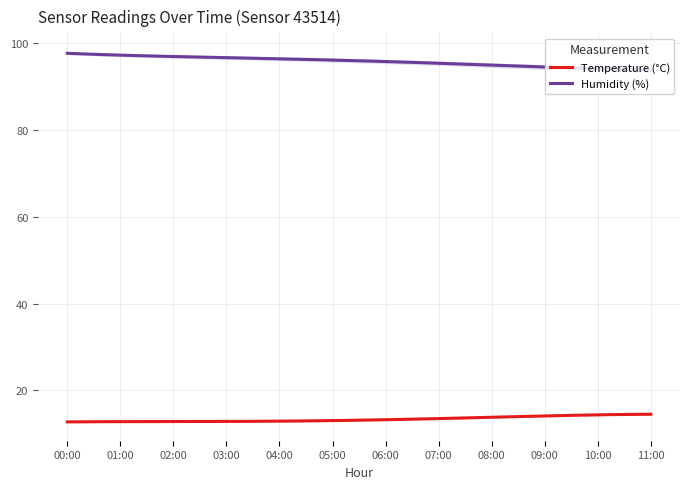

Which series has the widest spread of values?

humidity